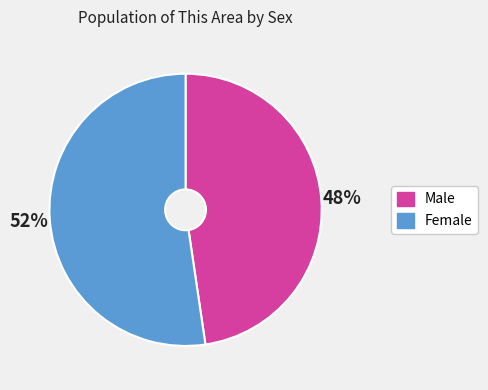

Which has a higher value, Female or Male?

Female